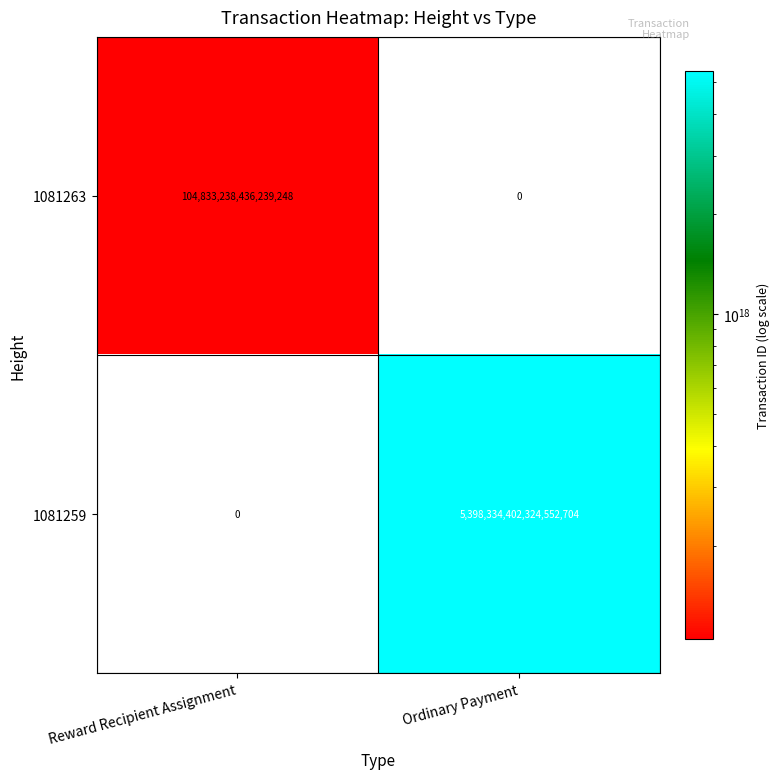

List the series in order of their peak value, lowest first.

1081263, 1081259